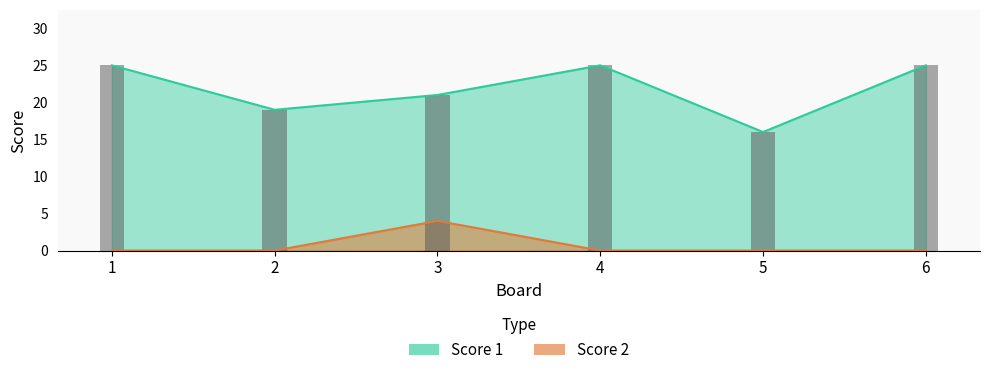

What is the sum of the Score 2 values at 4 and 3?

4